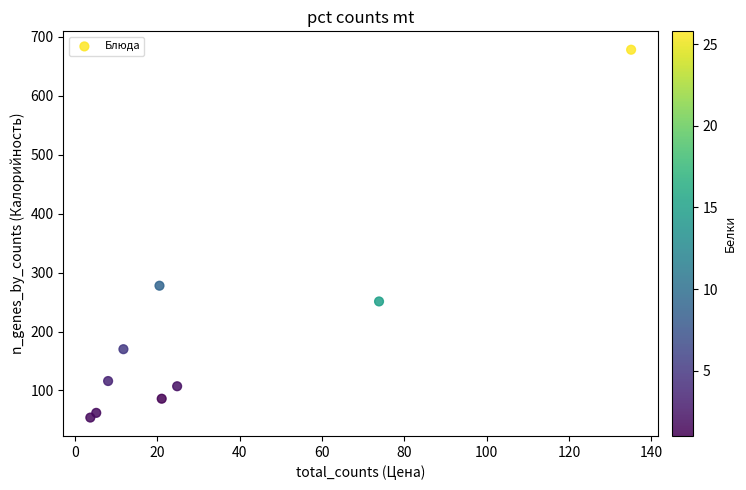

What Y value in the scatter plot is closest to 365?

277.7